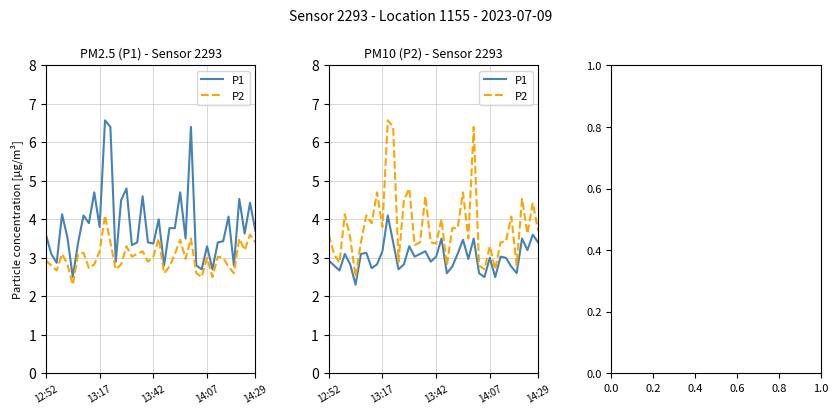

At which label does P2 first exceed 3?

12:52